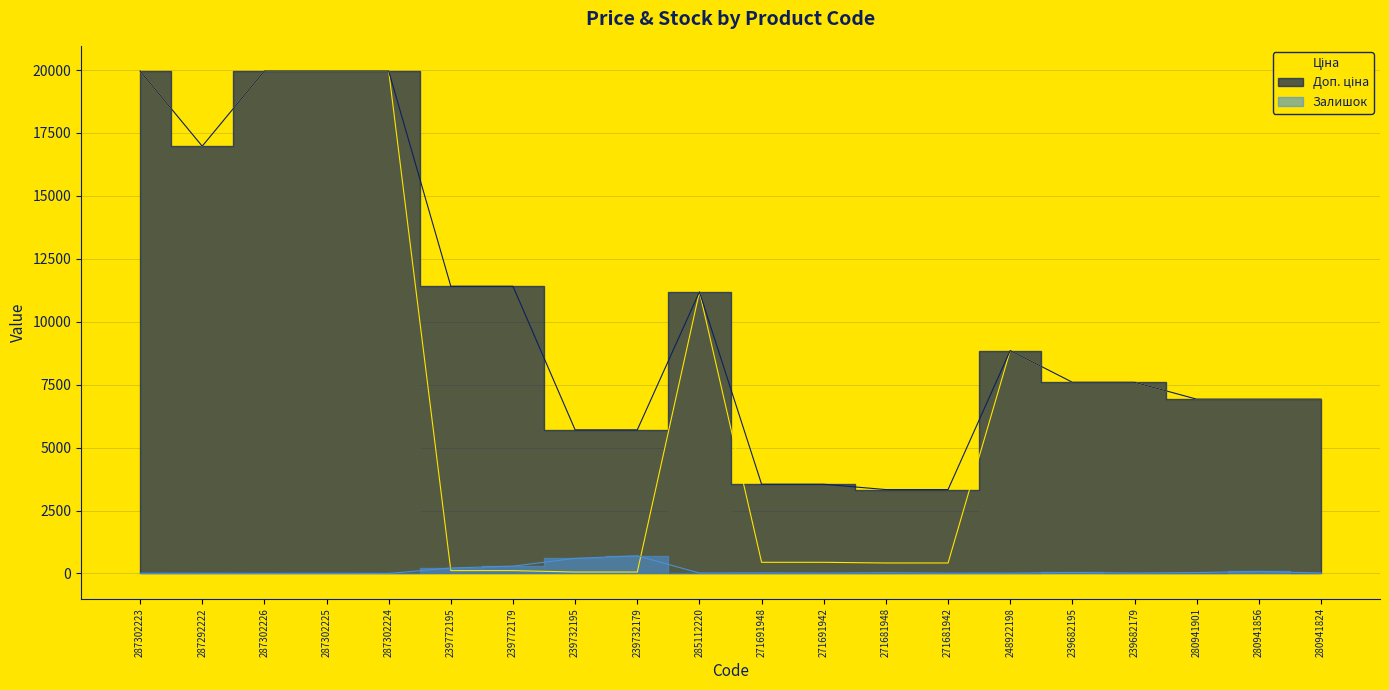

Does the chart display data point markers on the line(s)?

No